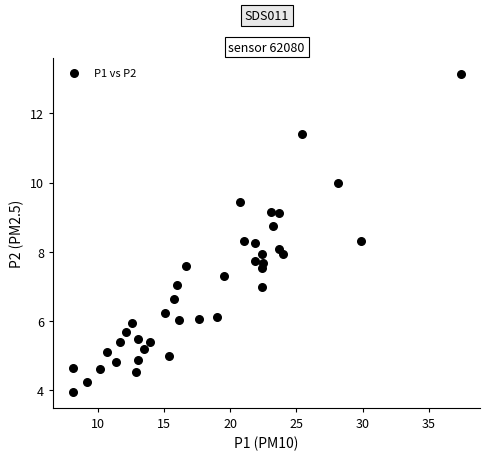

What is the range of Y values (max minus min)?

9.2